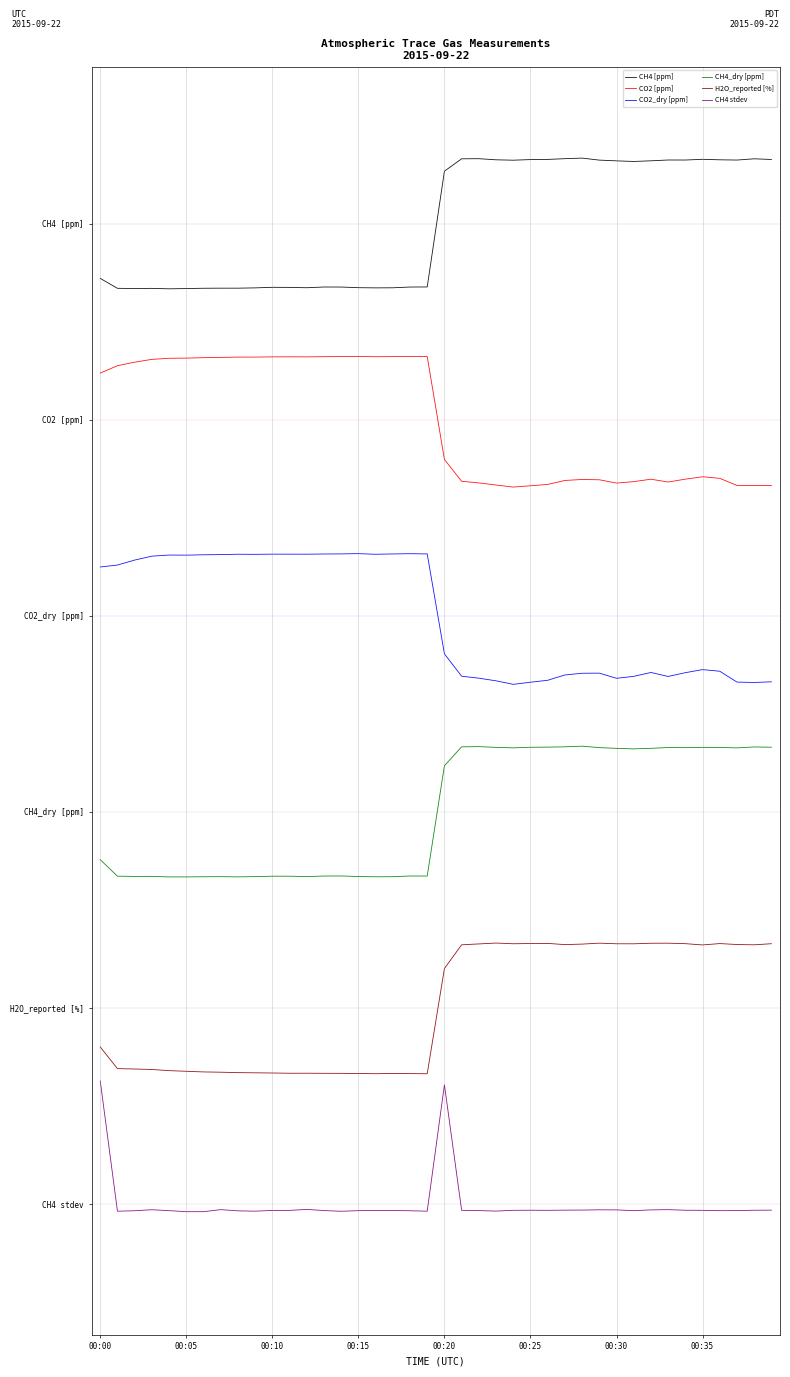

True or false: H2O_reported [%] and CO2 [ppm] cross at least once.

False